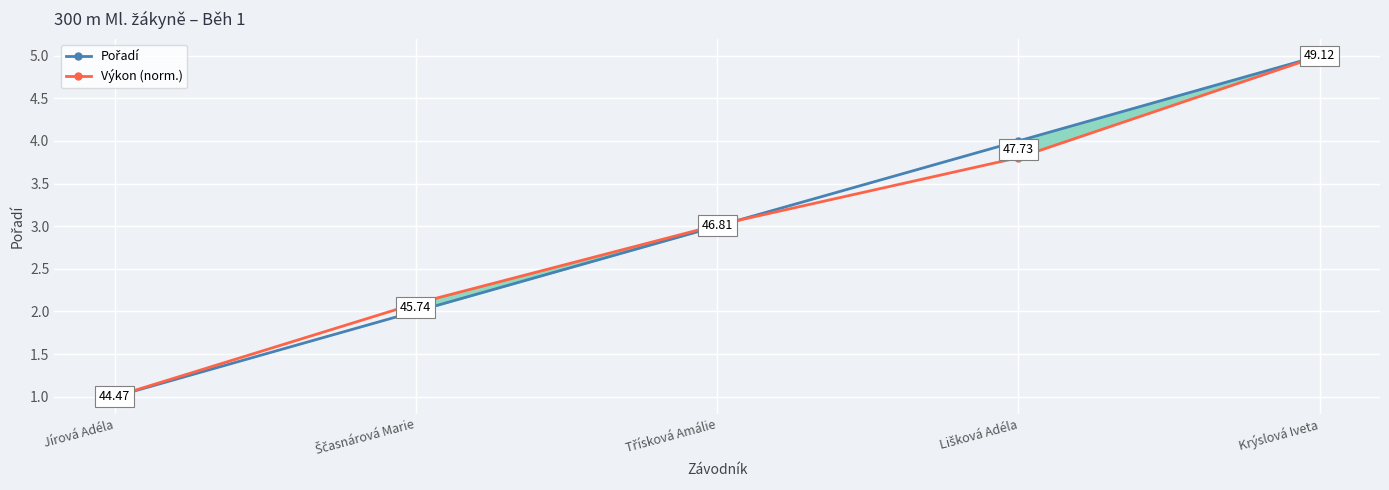

The value of Výkon (norm.) at Lišková Adéla is 3.8. True or false?

True